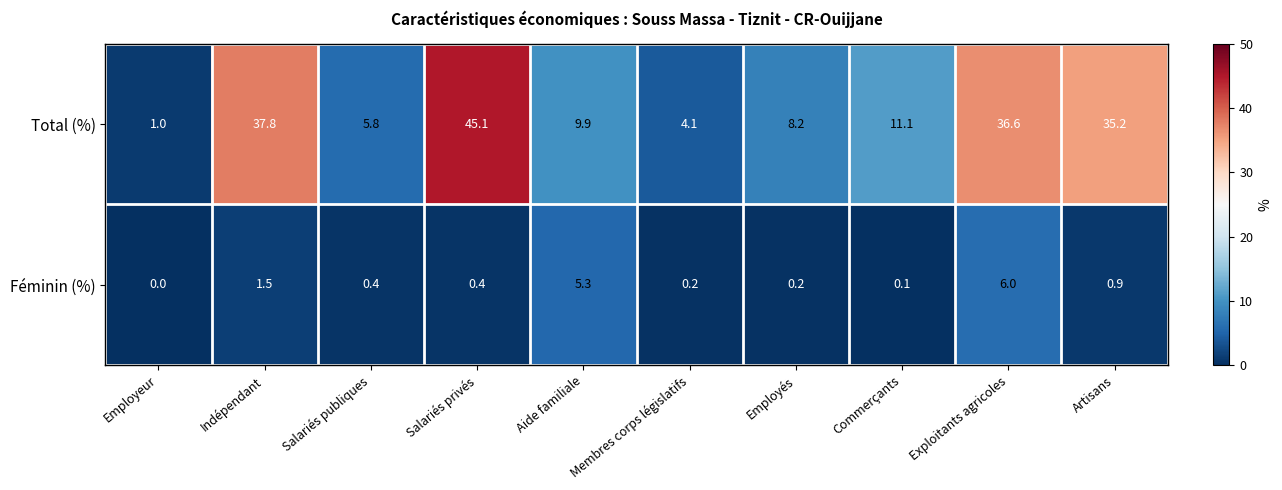

True or false: Total (%) has a value of 51.5 at Exploitants agricoles.

False